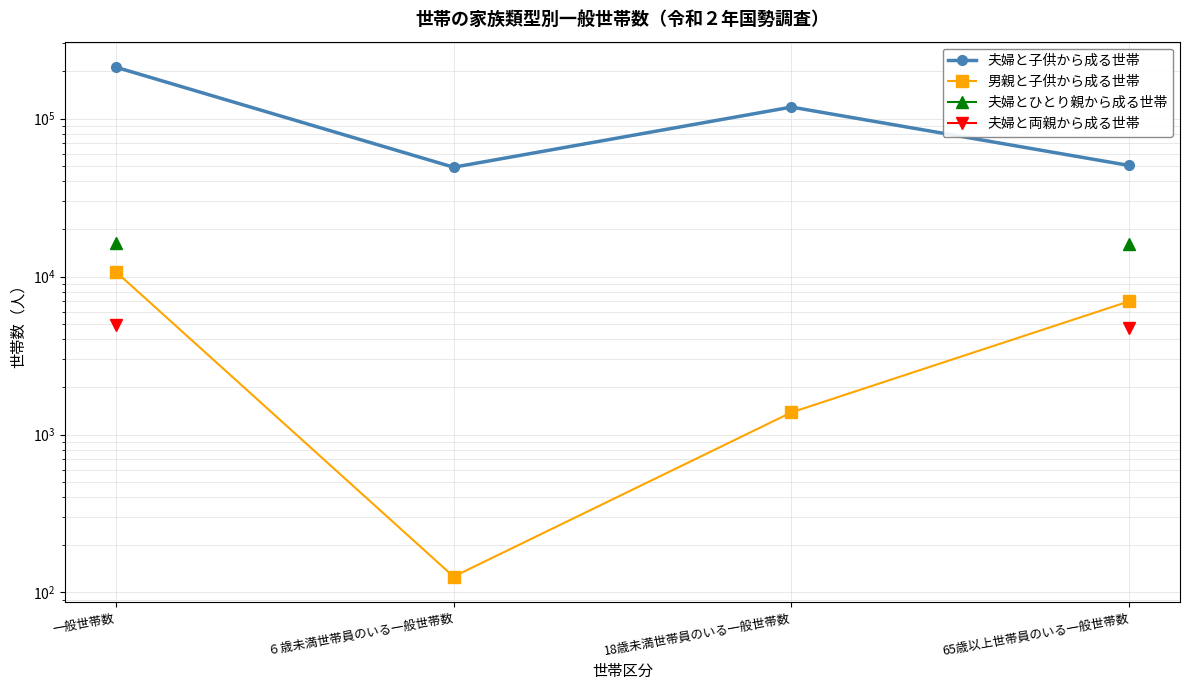

True or false: 夫婦とひとり親から成る世帯 has more than 2 interior local peaks.

False